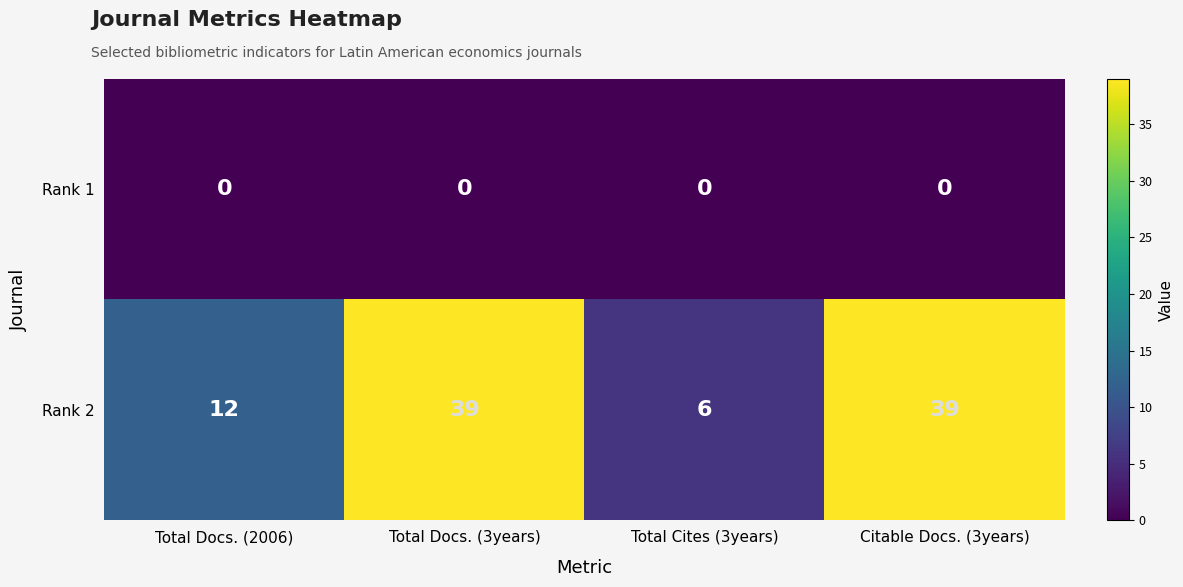

List the series in order of their peak value, lowest first.

Rank 1, Rank 2